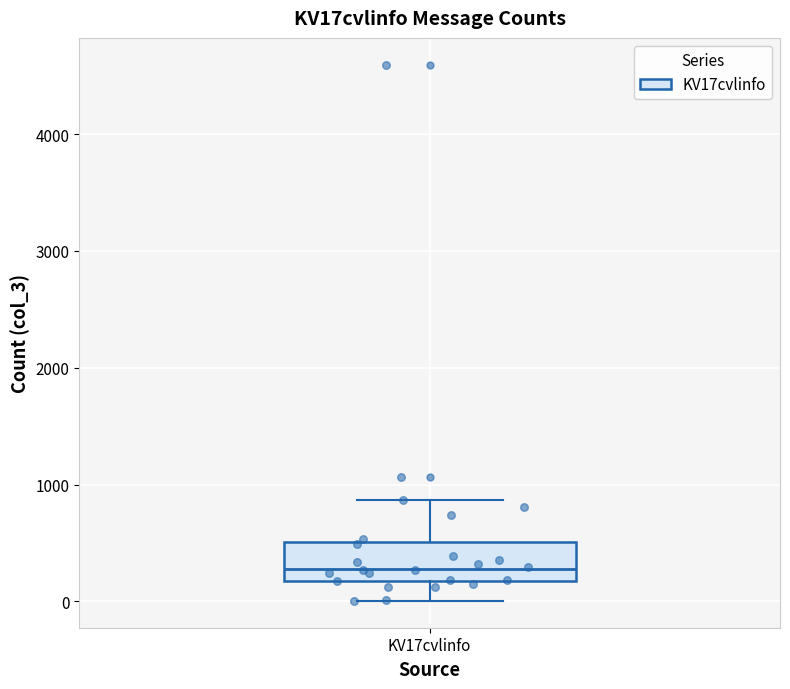

Read this box plot against the y-axis: the position of the median line, the range covered by the box, and the ends of both whiskers. The values are not printed on the chart, so give them approximately, as read against the axis.

median 300, box 200 to 500, whiskers 0 to 900